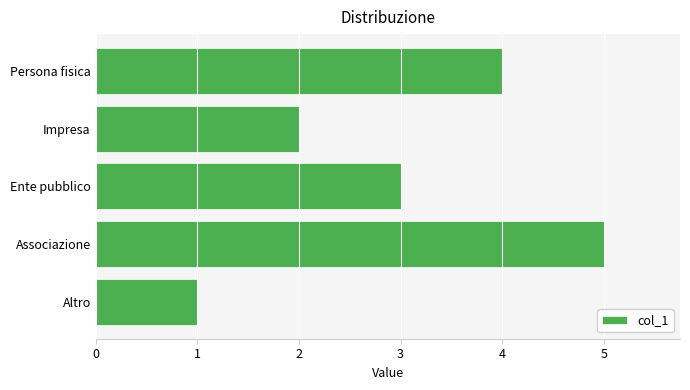

The value at Altro is 1. True or false?

True